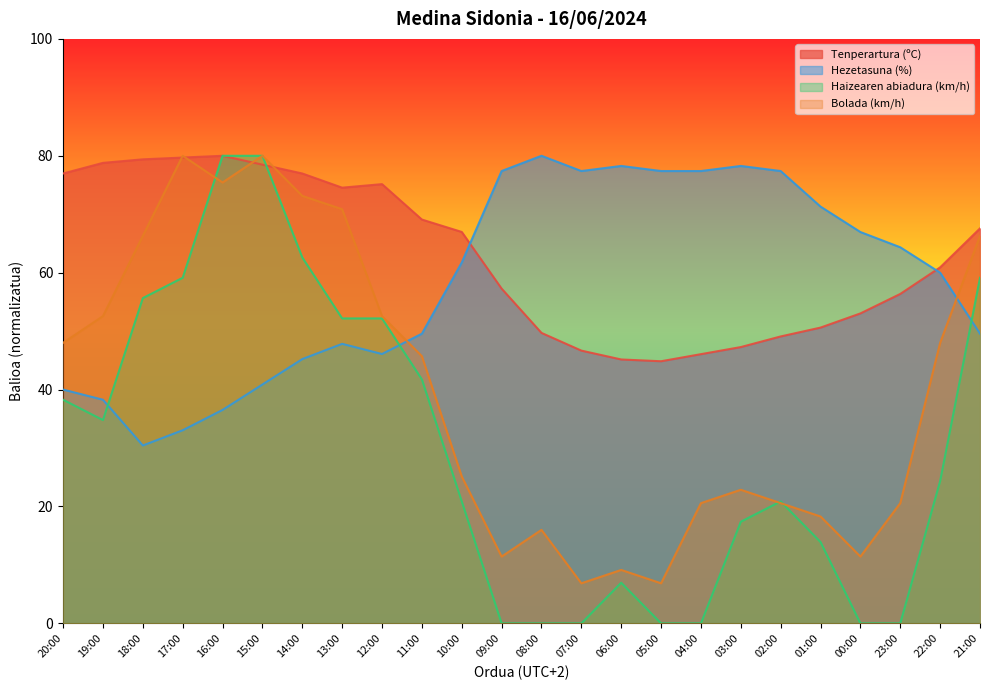

True or false: Hezetasuna (%) and Tenperartura (ºC) intersect in this chart.

True